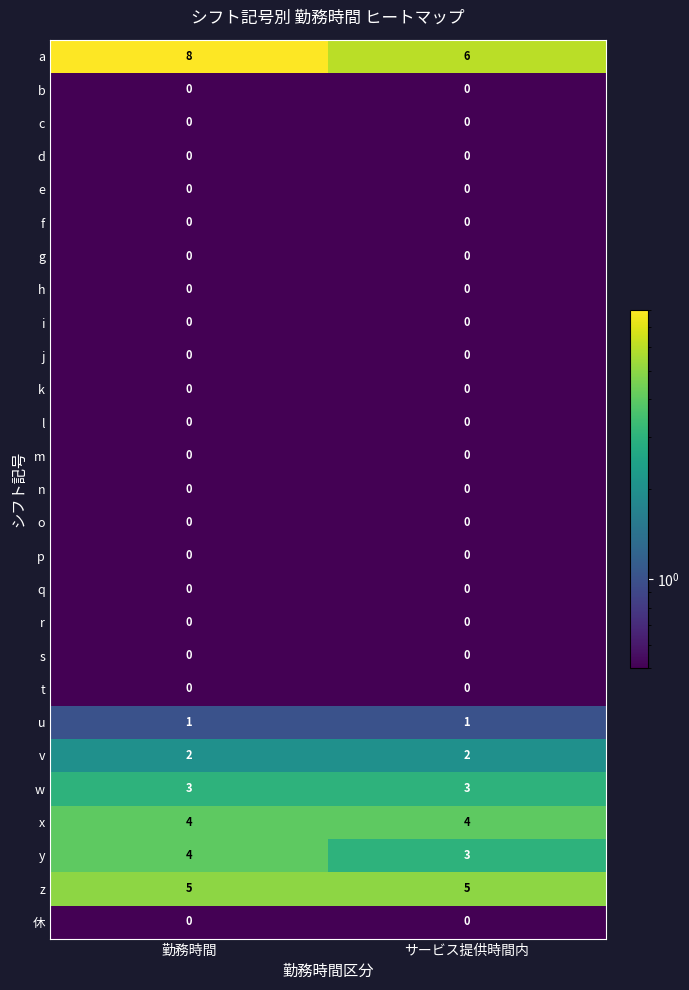

Which series has the widest spread of values?

a